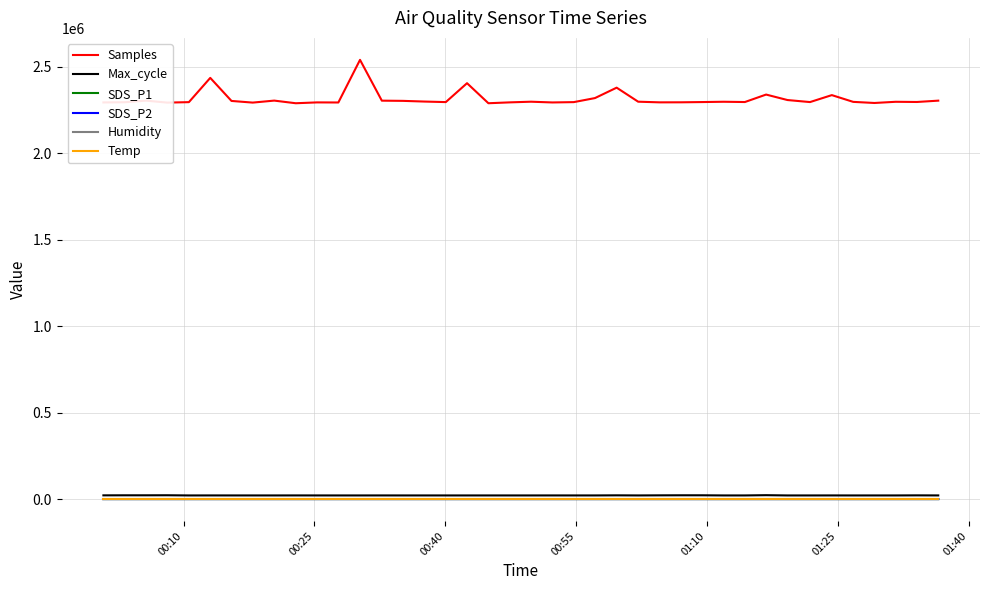

True or false: Samples and Temp cross at least once.

False